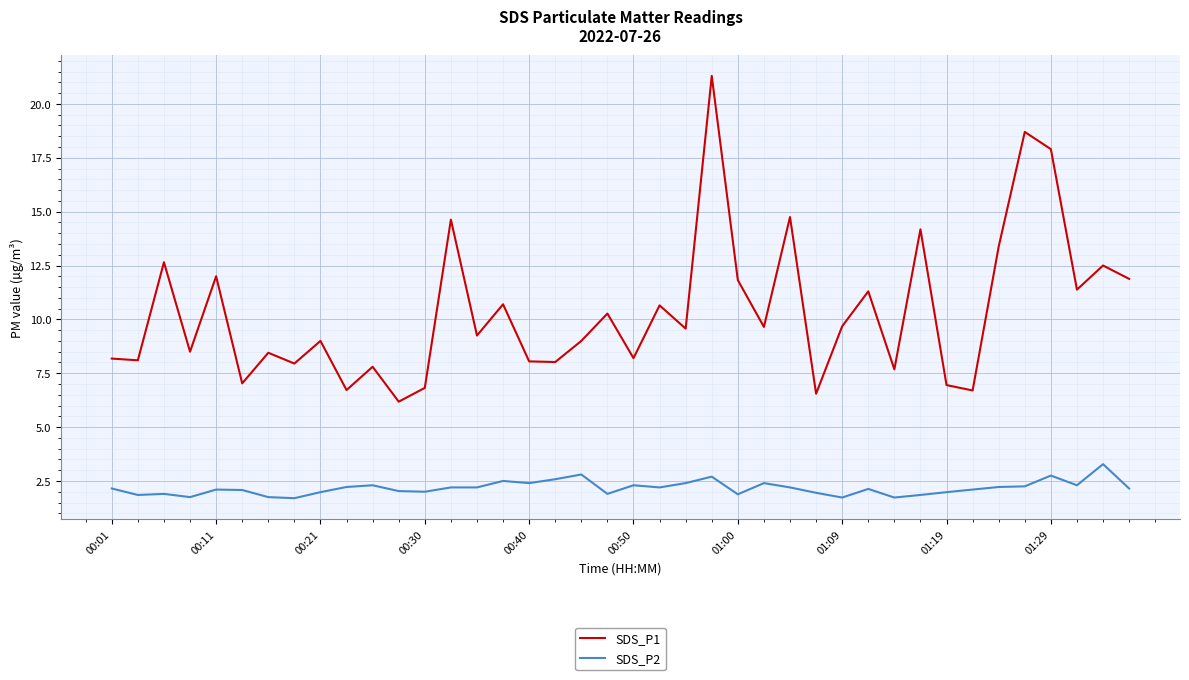

True or false: SDS_P2 and SDS_P1 cross at least once.

False